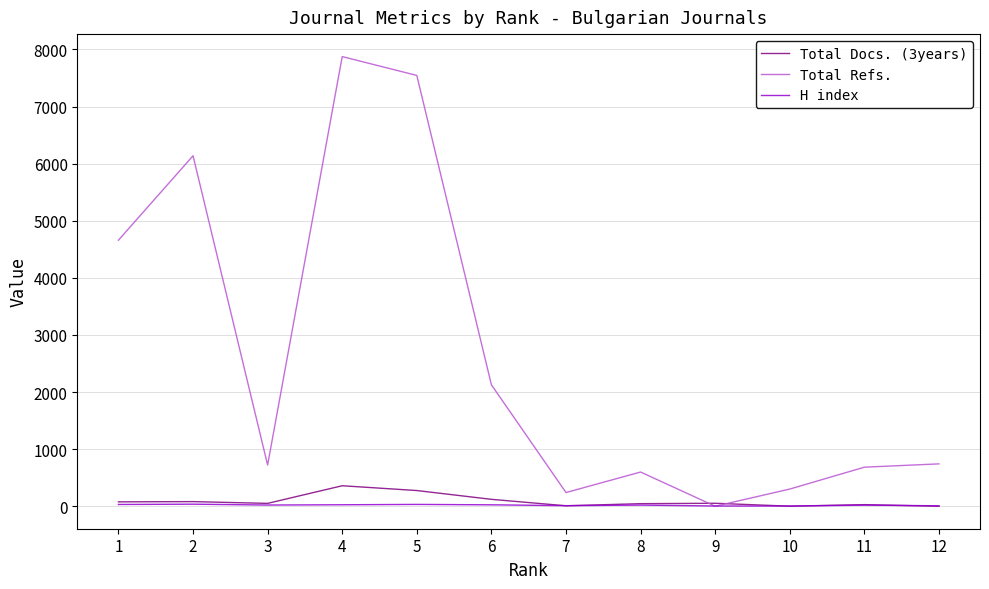

At which category is the sum across all series the highest?

4